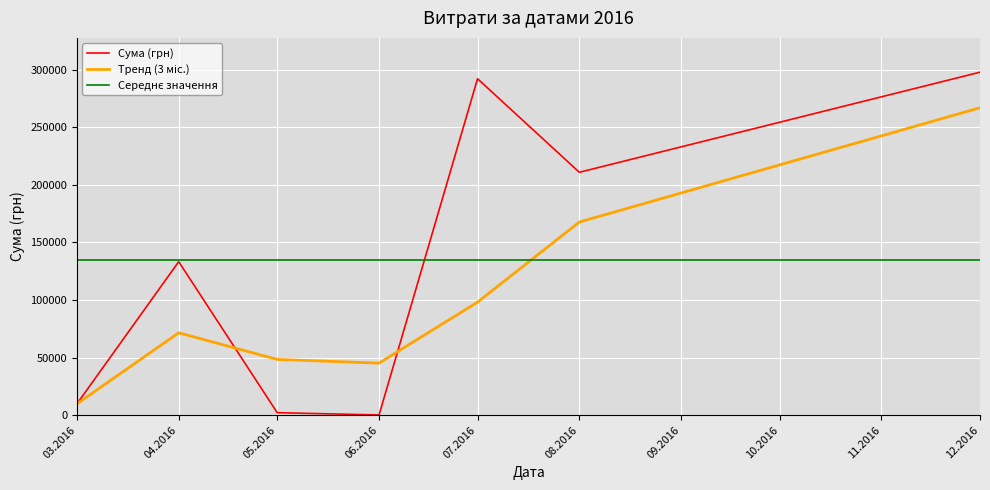

Where is the first local maximum for Сума (грн)?

04.2016